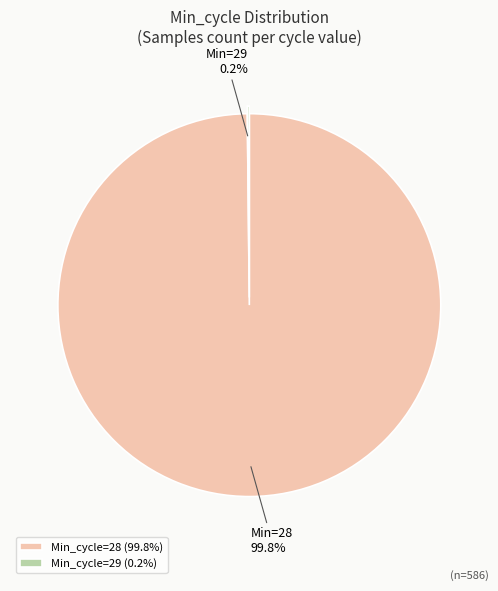

What is the majority slice?

Min_cycle=28 (99.8%)